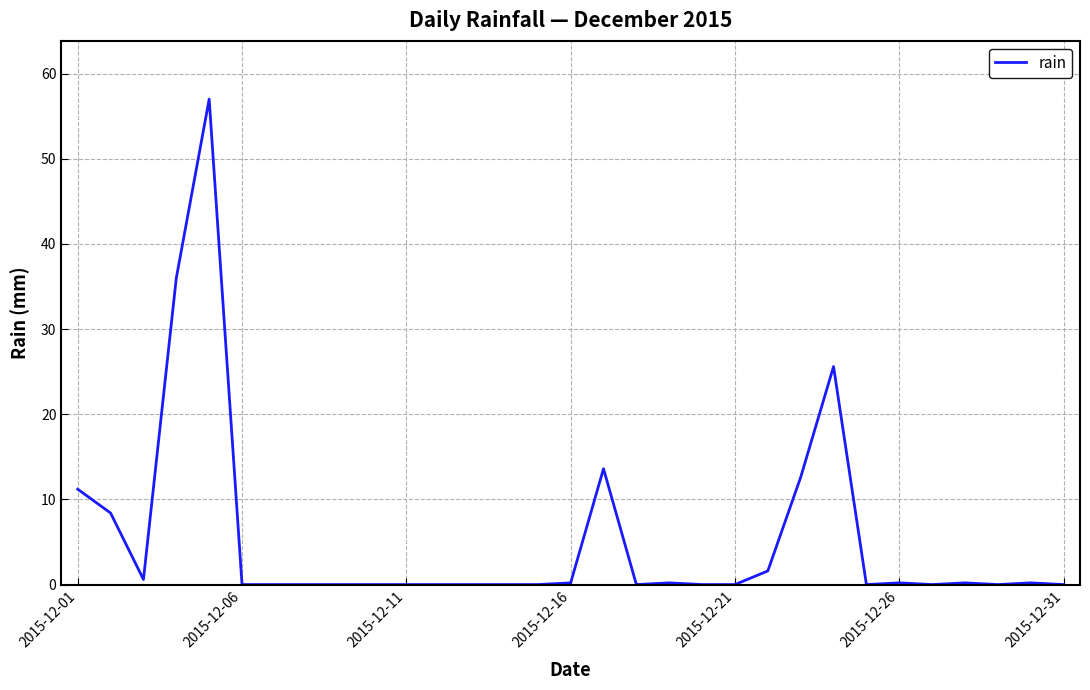

What is the average value?

5.4